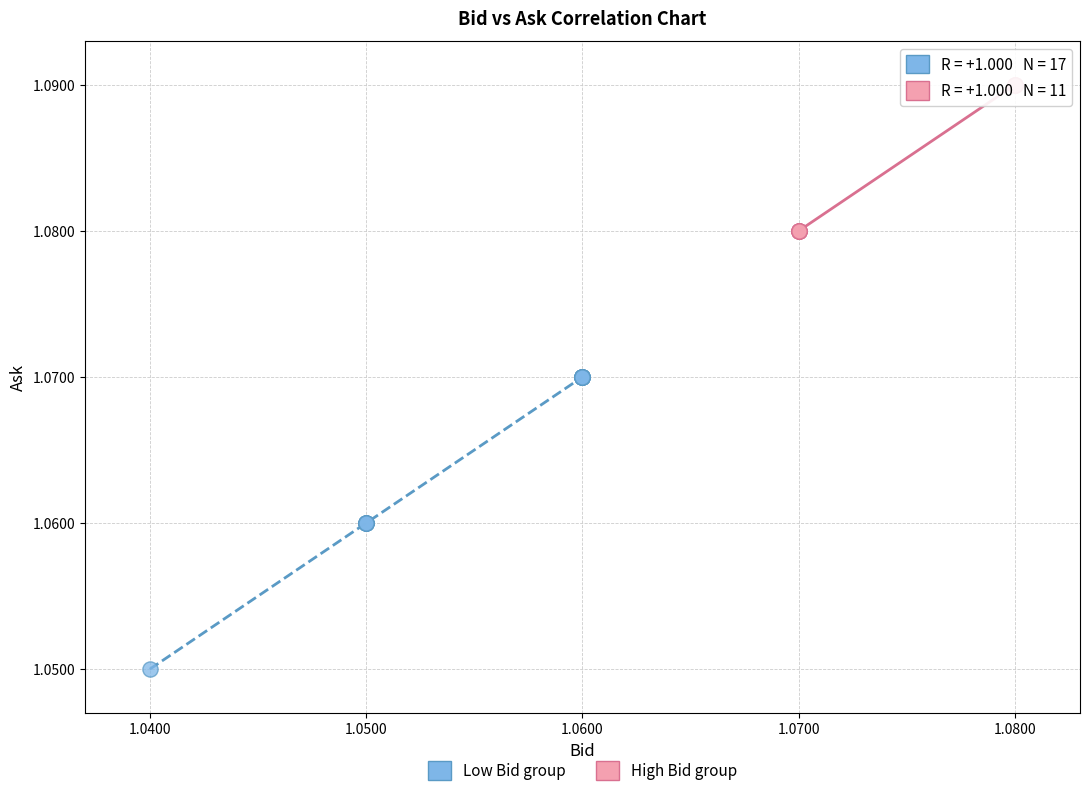

Which series reaches the maximum Y coordinate?

High Bid group